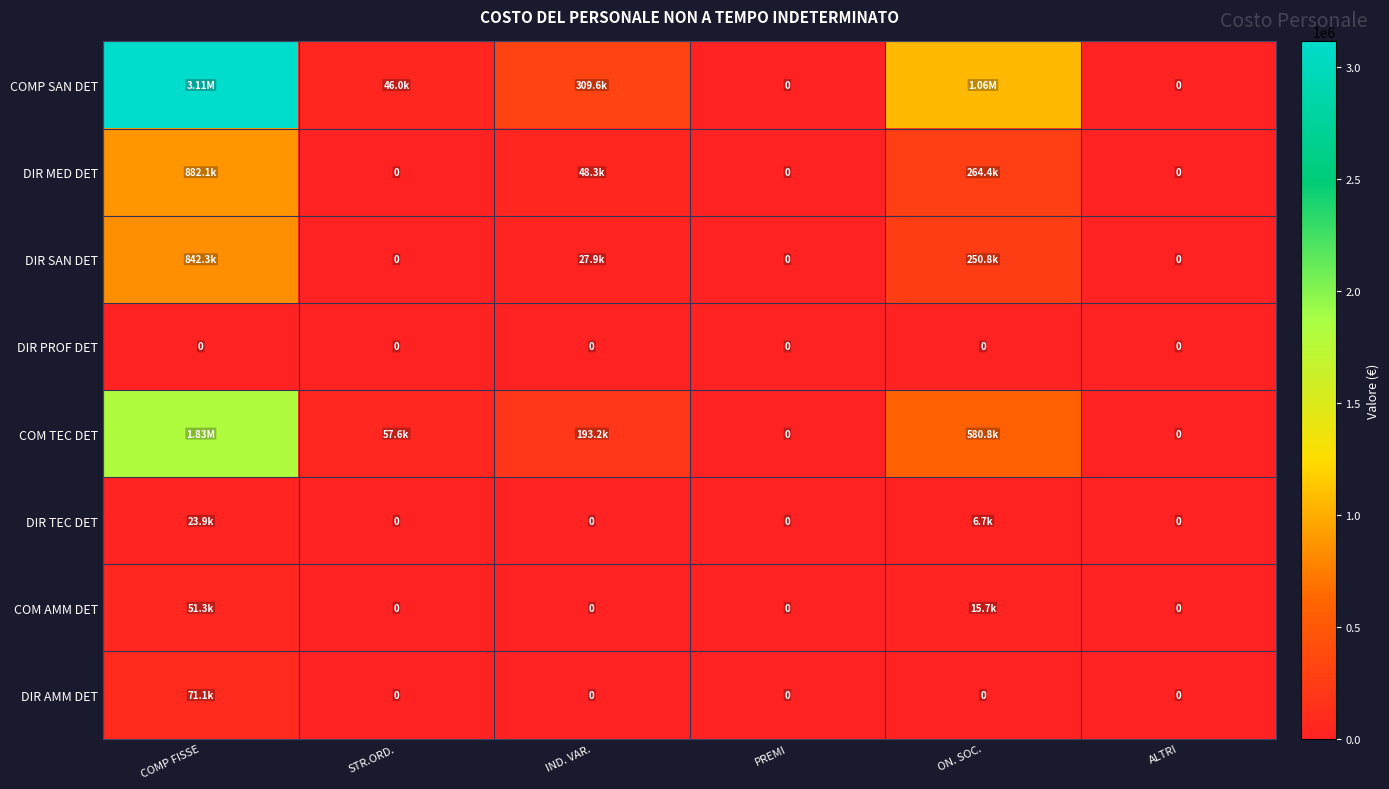

What is the sum of all DIR AMM DET values?

71128.8